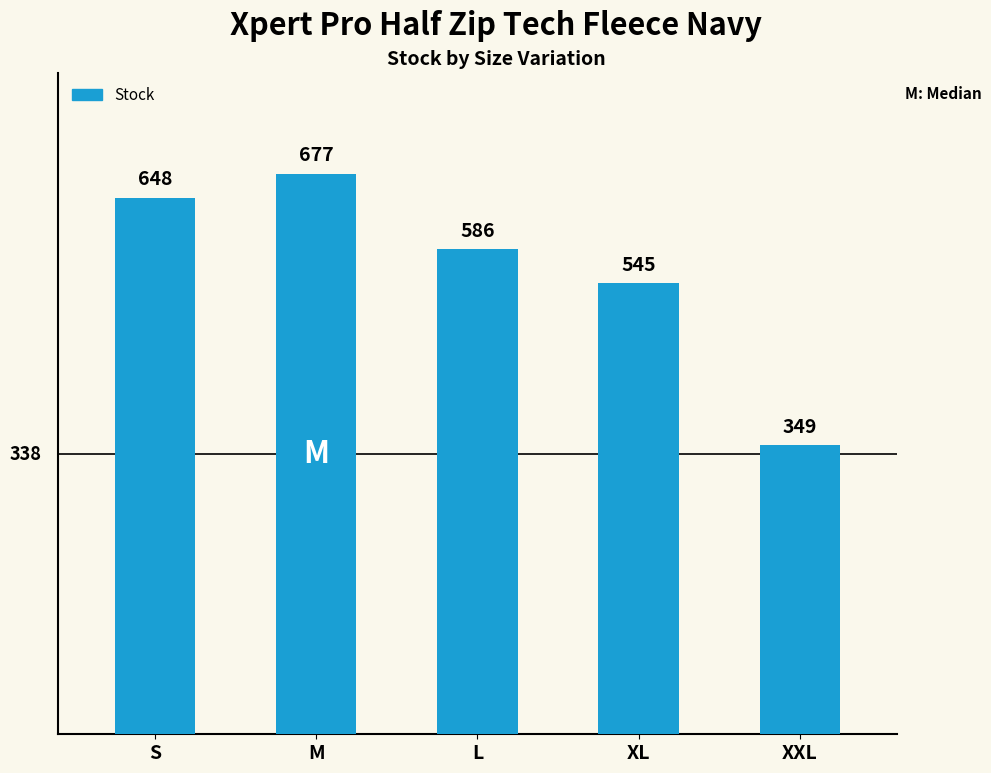

Rank the categories by value from lowest to highest.

XXL, XL, L, S, M